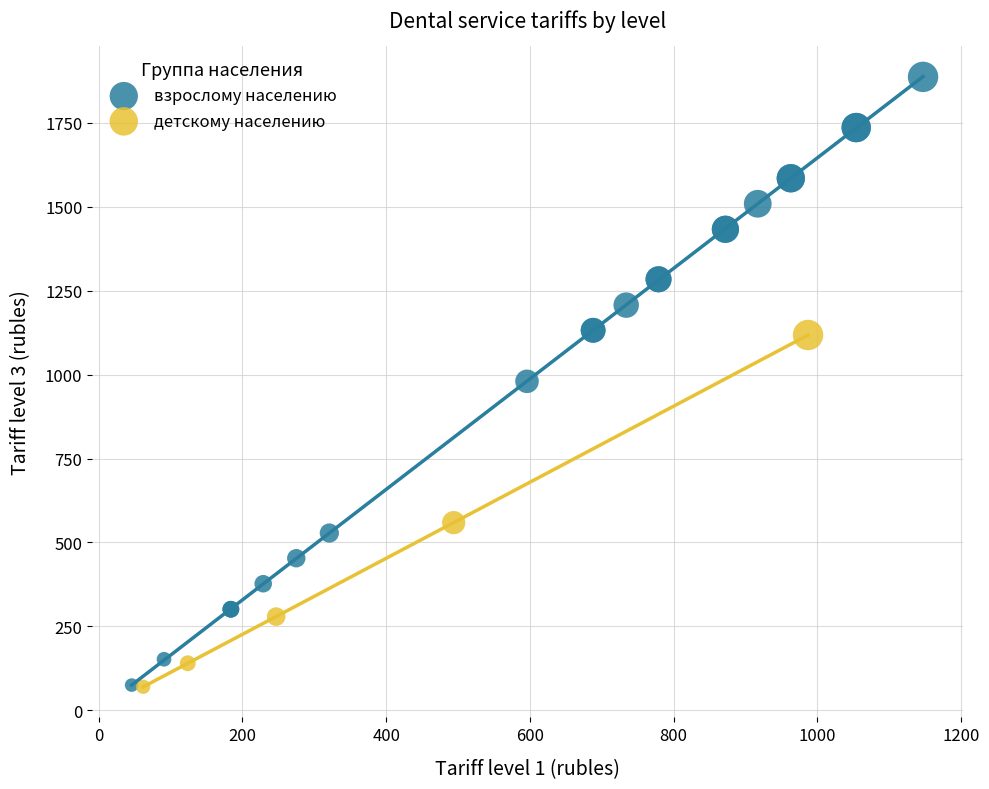

Which series contains the highest Y value?

взрослому населению